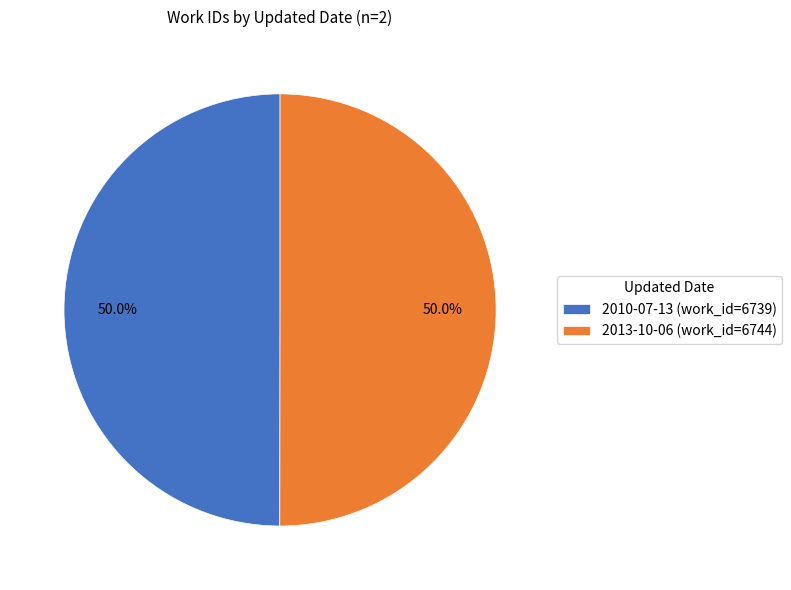

Is it true that 2013-10-06 is 62% of the pie?

False